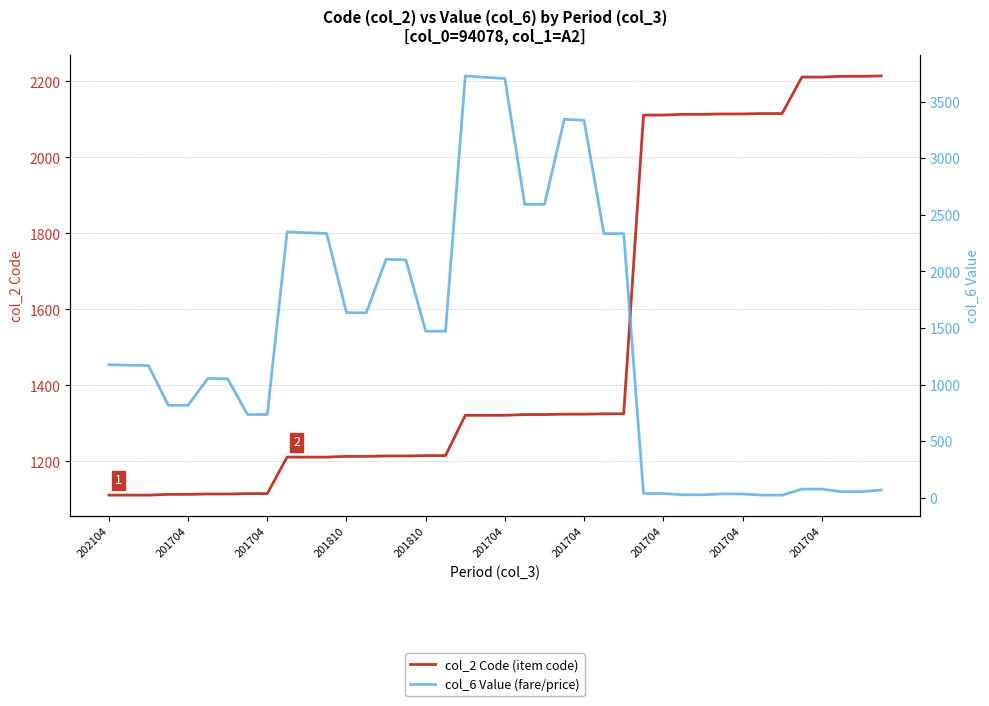

What are all the series names shown in the legend?

col_2 Code (item code), col_6 Value (fare/price)